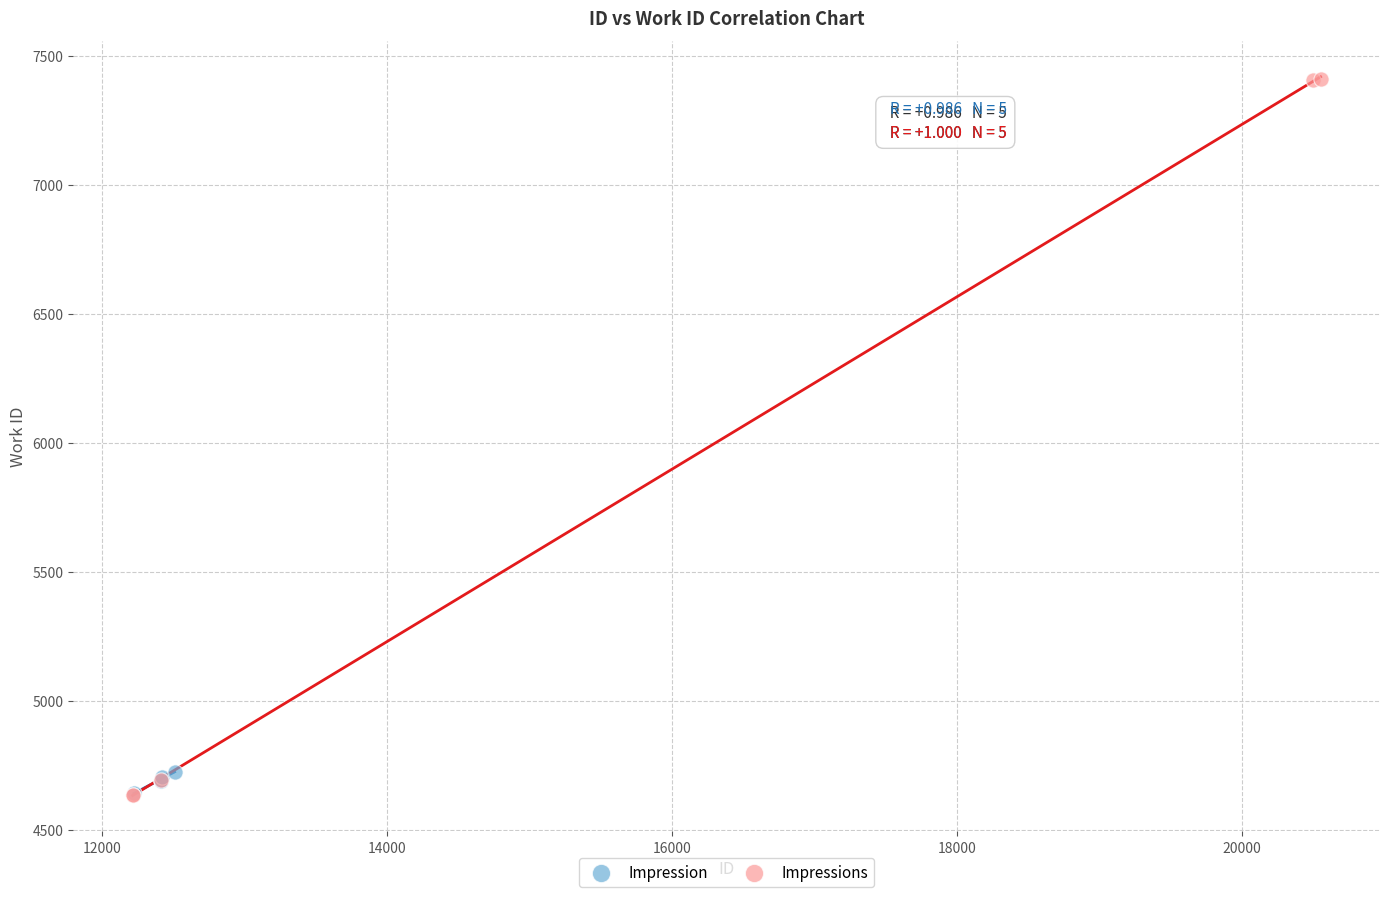

Which series contains the highest Y value?

Impressions